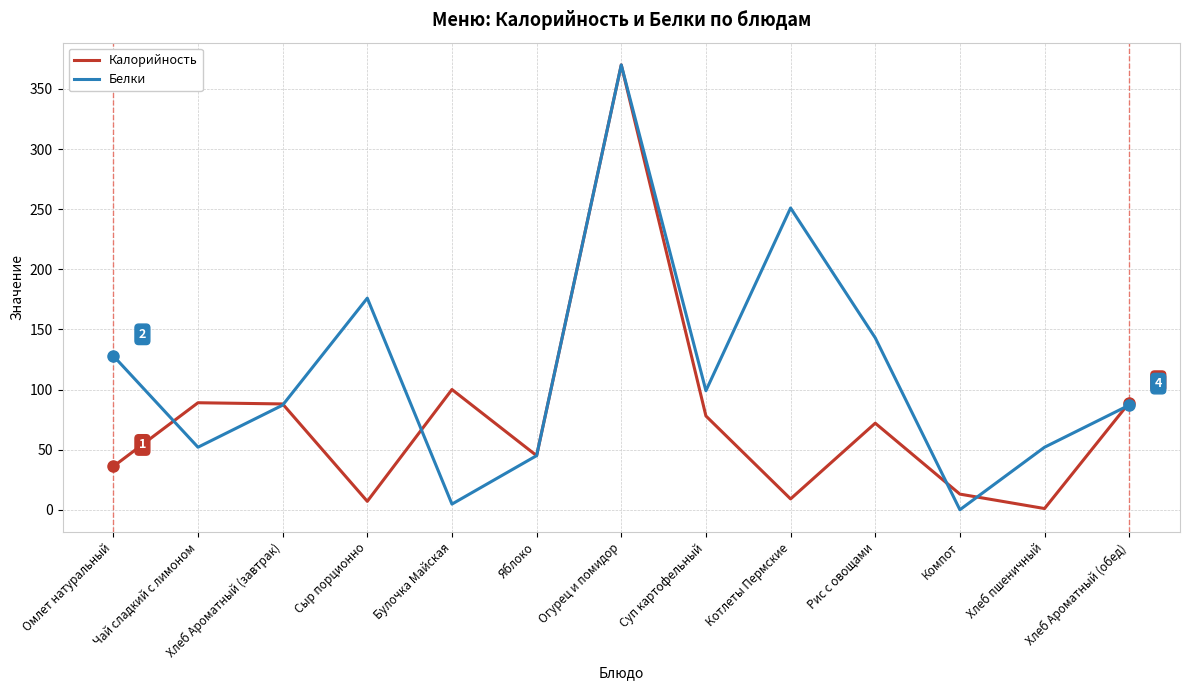

What is the average value of the Белки series?

115.0